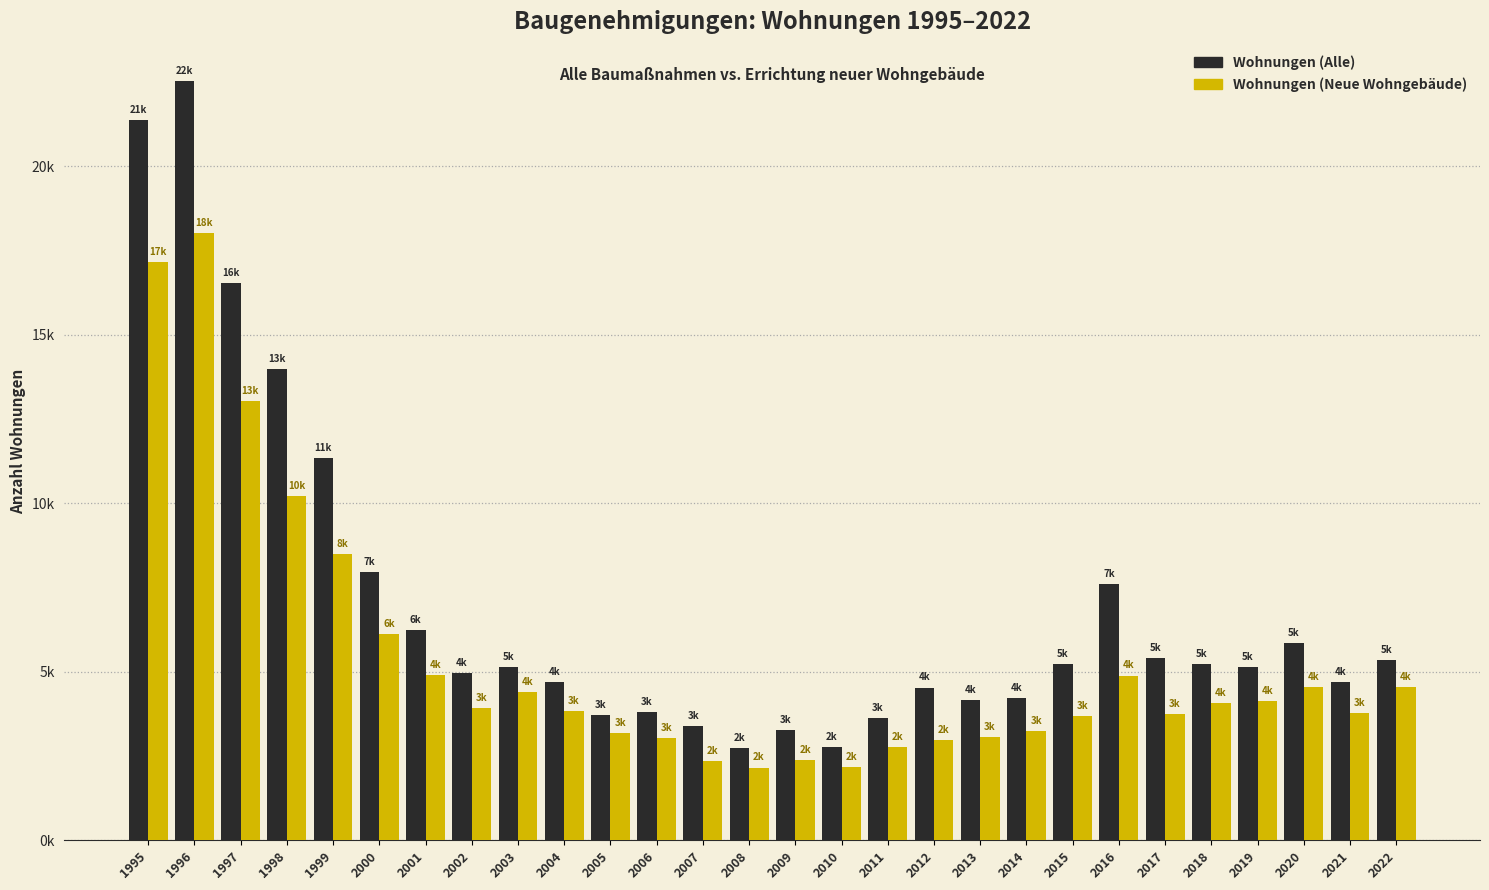

Rank the series by their average value, from highest to lowest.

Wohnungen (Alle), Wohnungen (Neue Wohngebäude)